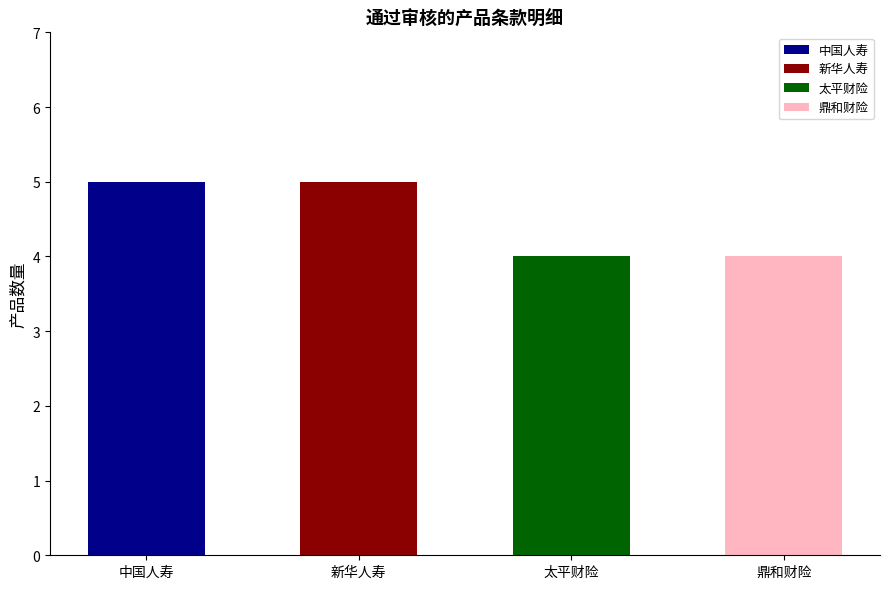

Reading left to right, transcribe all the data shown in this chart.

中国人寿保险股份有限公司云南省分公司=5	新华人寿保险股份有限公司云南分公司=5	太平财产保险有限公司云南分公司=4	鼎和财产保险股份有限公司云南分公司=4